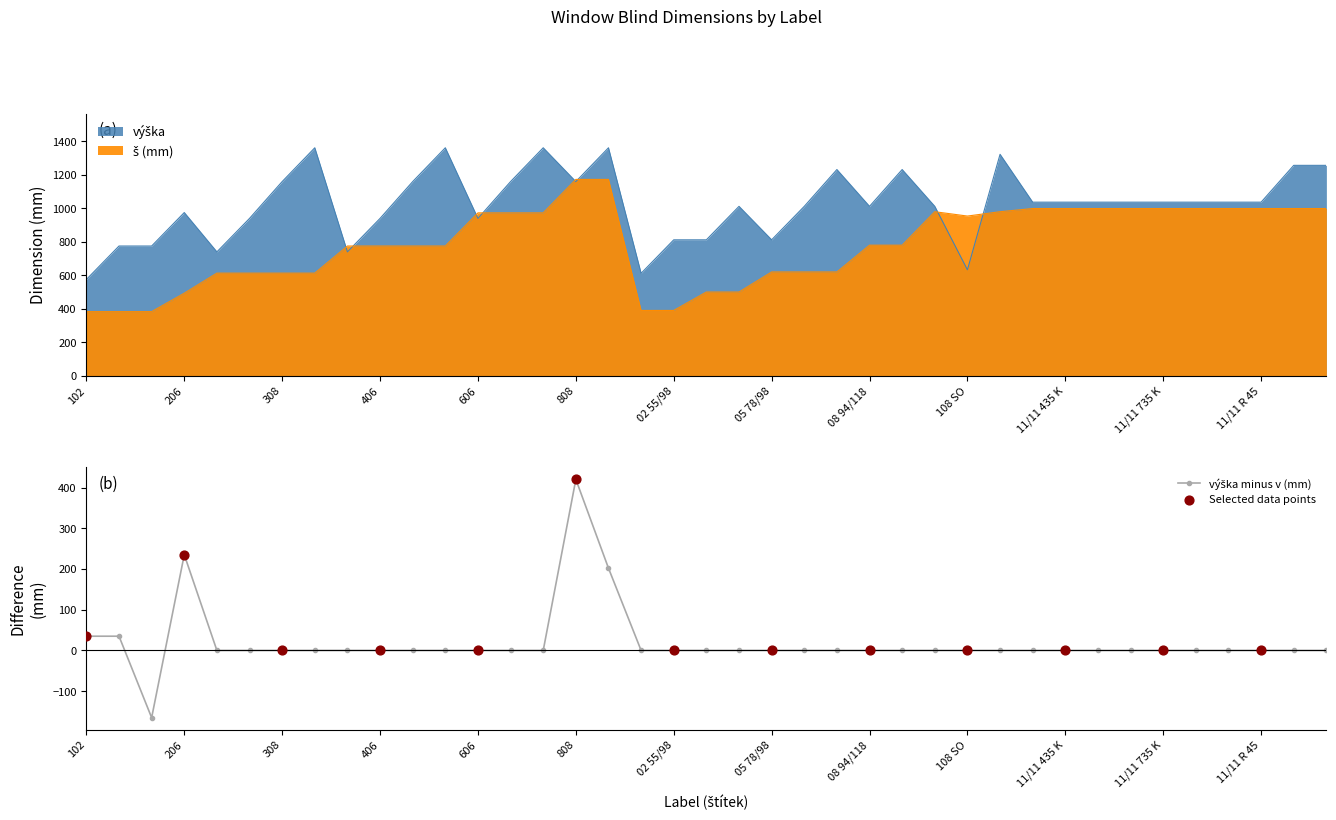

Which series has the largest total across all categories?

výška